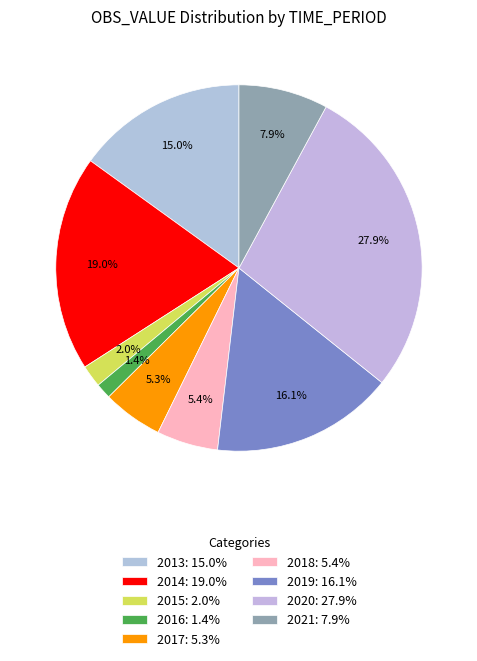

Approximately how many times larger is the value at 2015 compared to 2014?

0.1